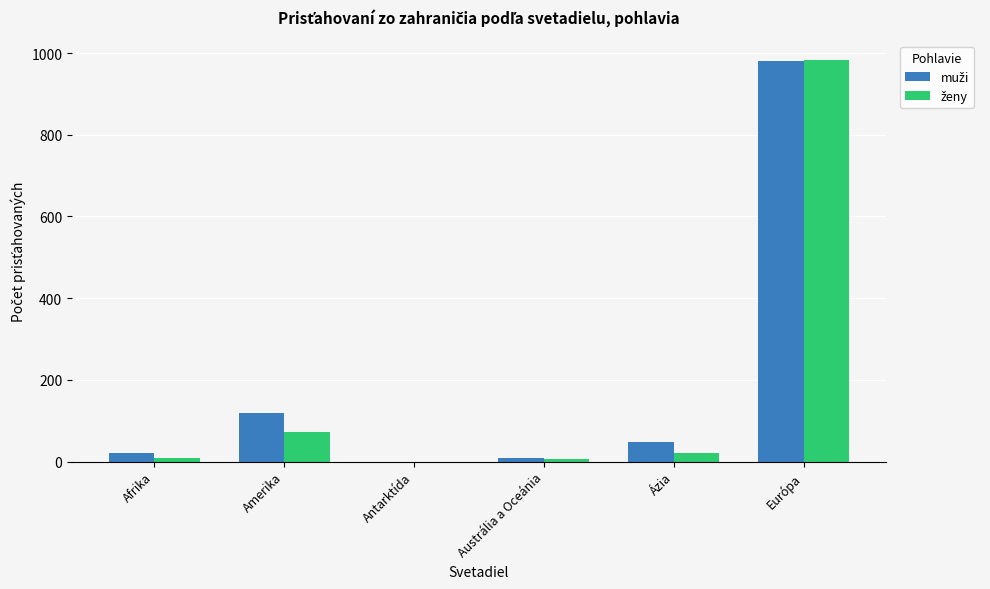

What is the maximum value shown in the chart?

982